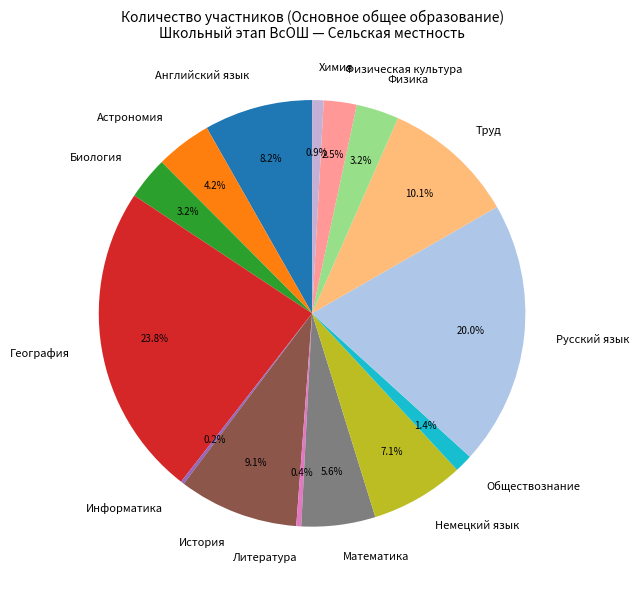

Does Литература account for over 50% of the chart?

No